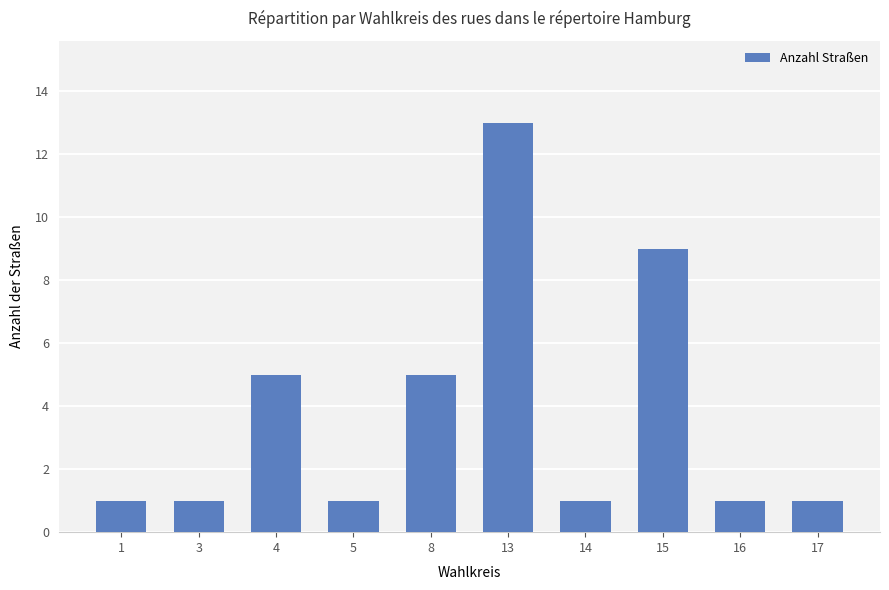

Reading left to right, what are all the values shown in this chart?

1=1	3=1	4=5	5=1	8=5	13=13	14=1	15=9	16=1	17=1